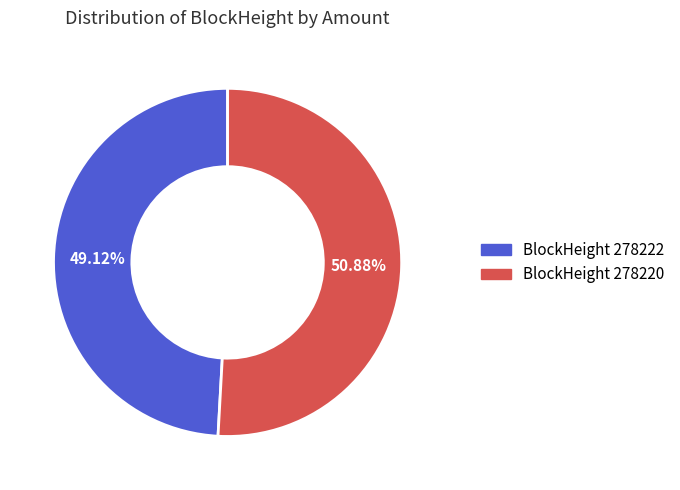

To the nearest percent, what is the average slice percentage?

50%